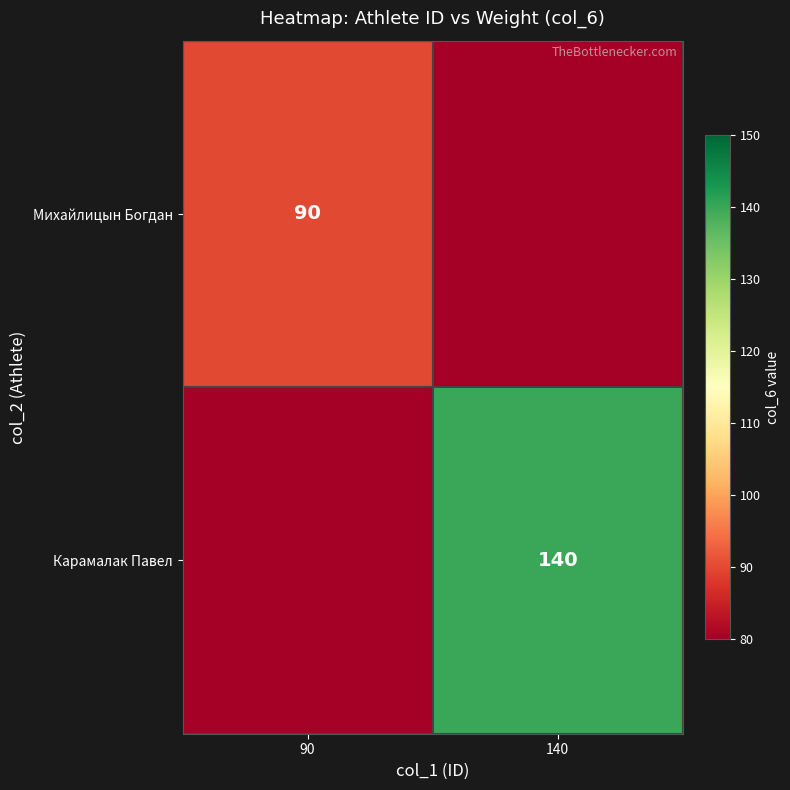

The Михайлицын Богдан series shows 135 at 90. True or false?

False